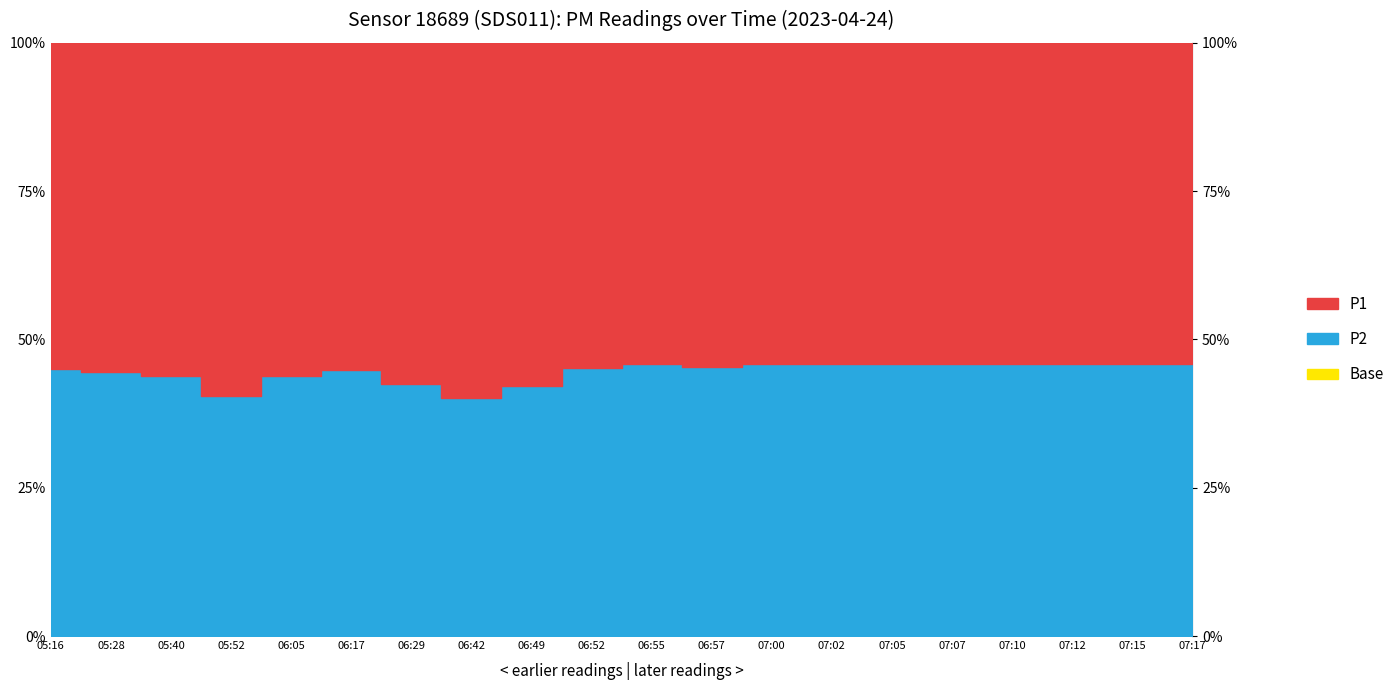

List the series in order of their overall mean, lowest first.

P2, P1